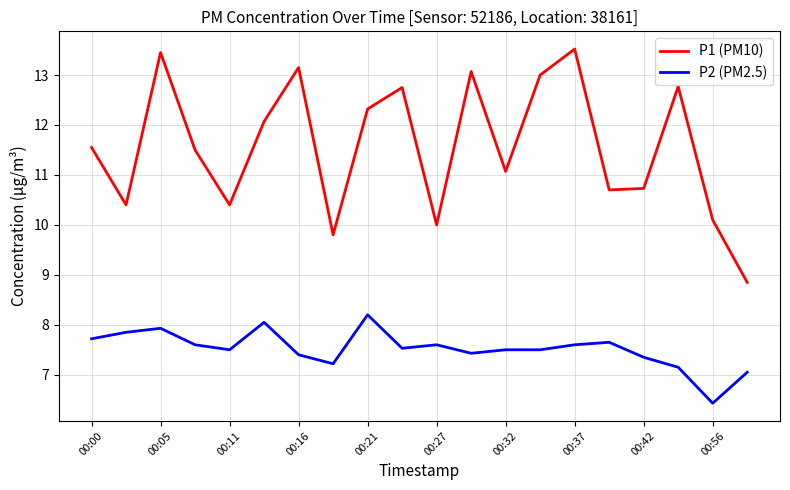

Which series has the largest total across all categories?

P1 (PM10)